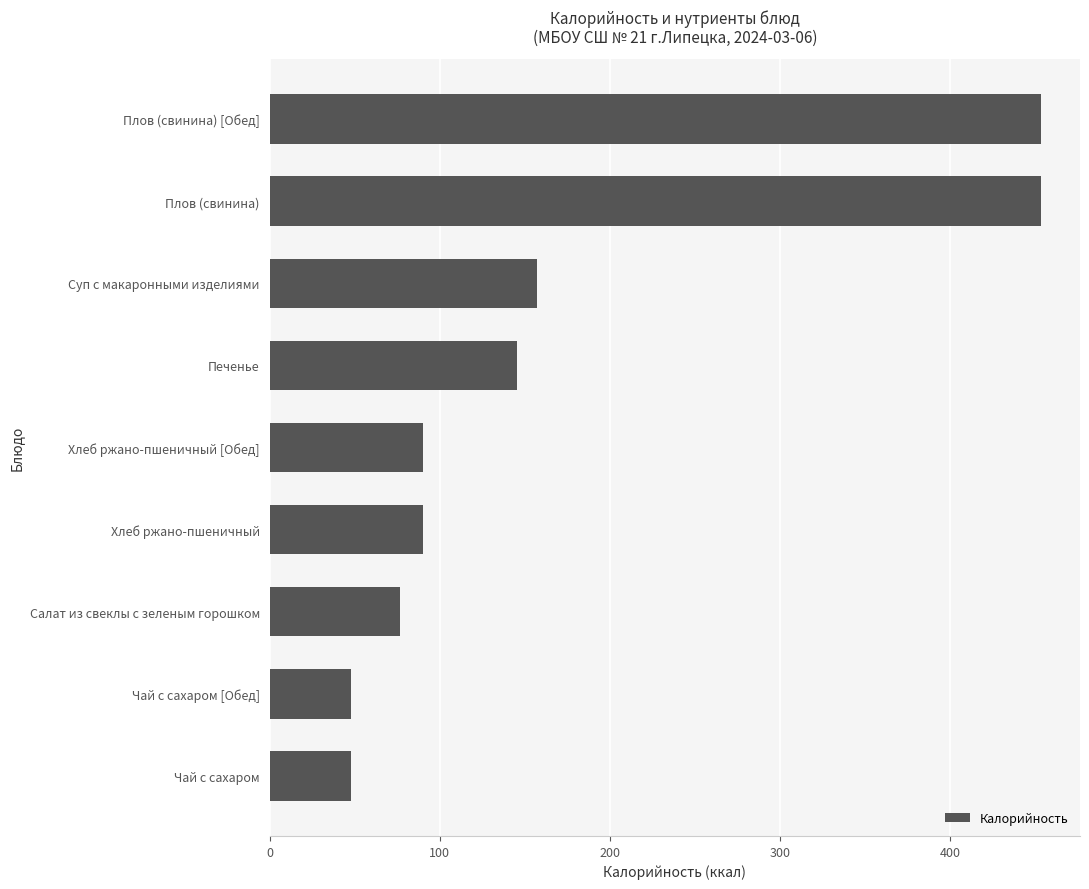

What is the difference between the second highest and second lowest values?

405.6